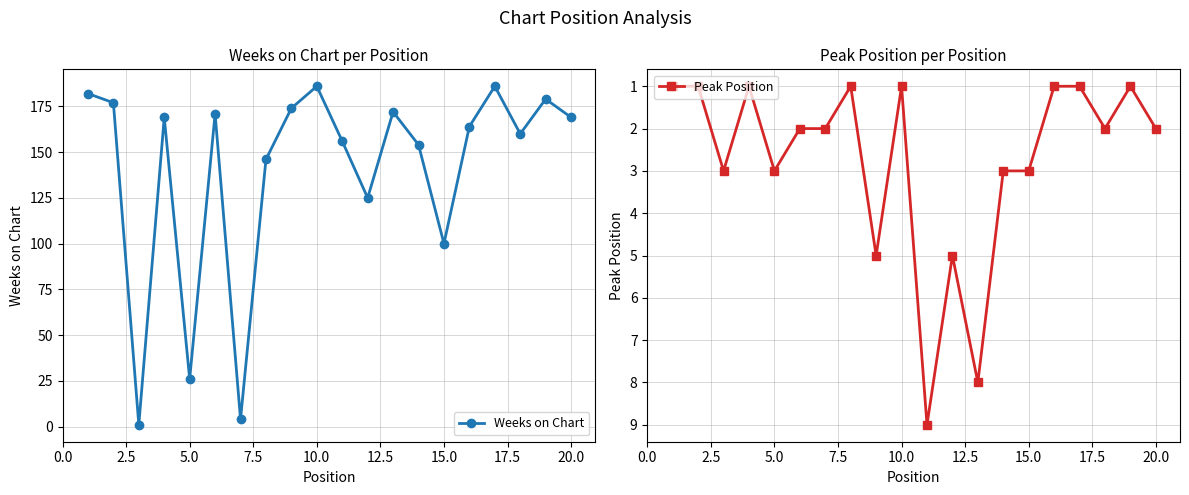

What is the difference between the maximum and minimum values in the Weeks on Chart series?

185